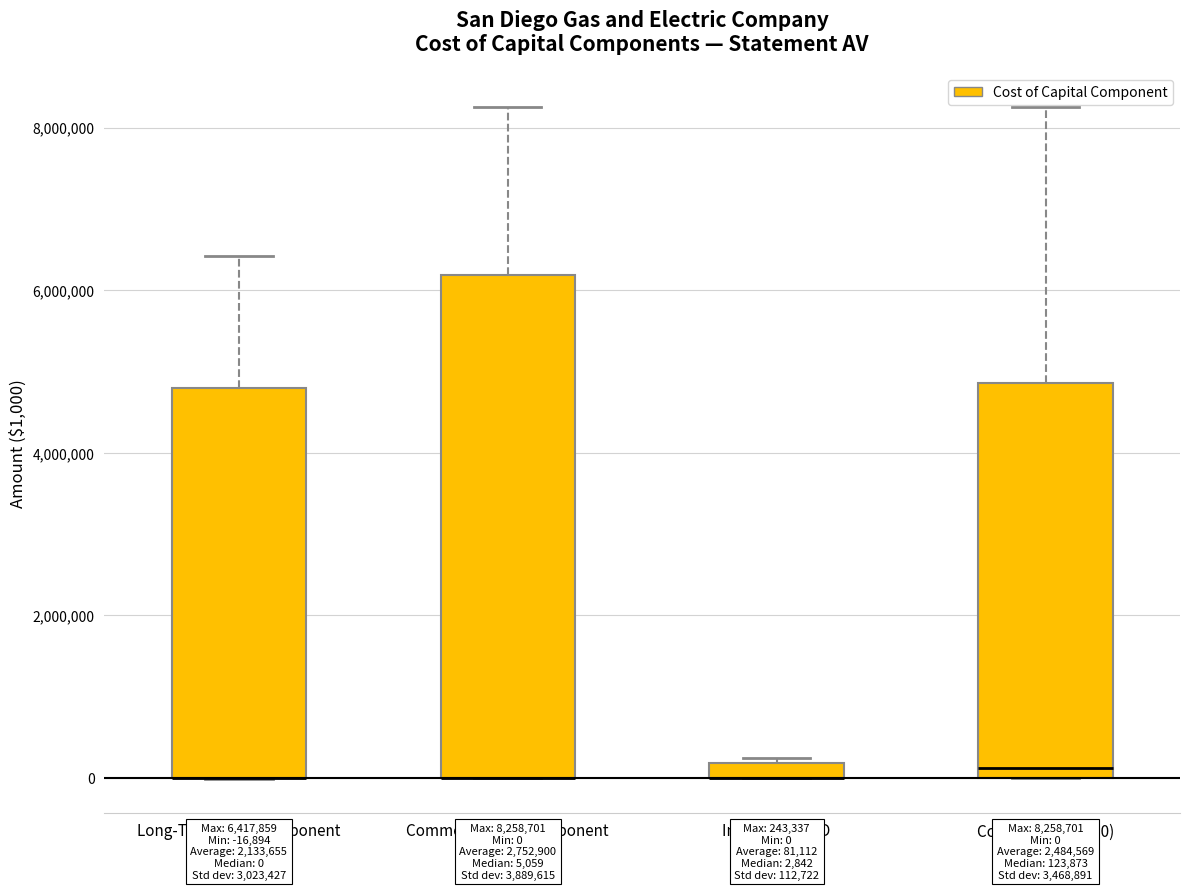

Comparing the boxes themselves (not the whiskers), which one is the tallest?

Common Equity Component